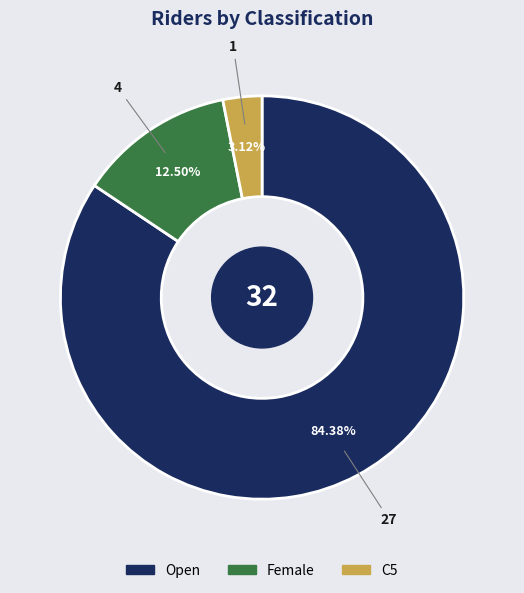

Does Open account for over 50% of the chart?

Yes